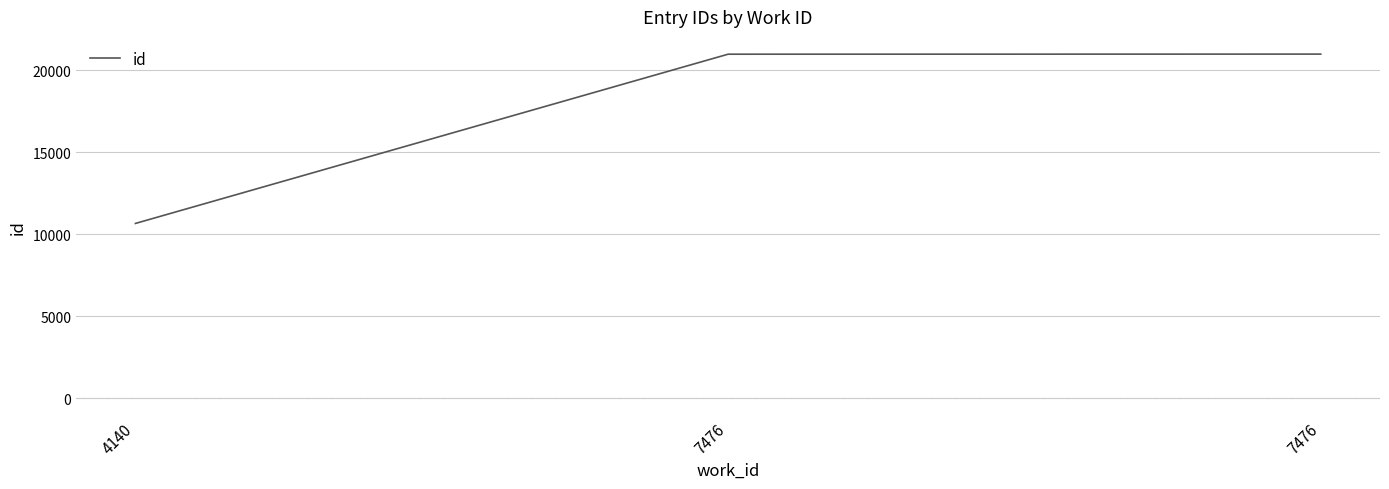

What is the sum of all values?

52590